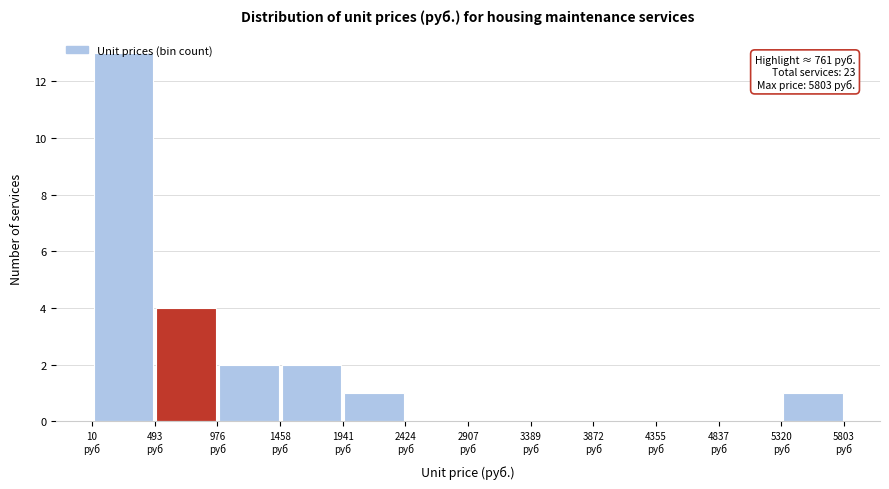

Which range on the x-axis has the tallest bar?

0 to 500